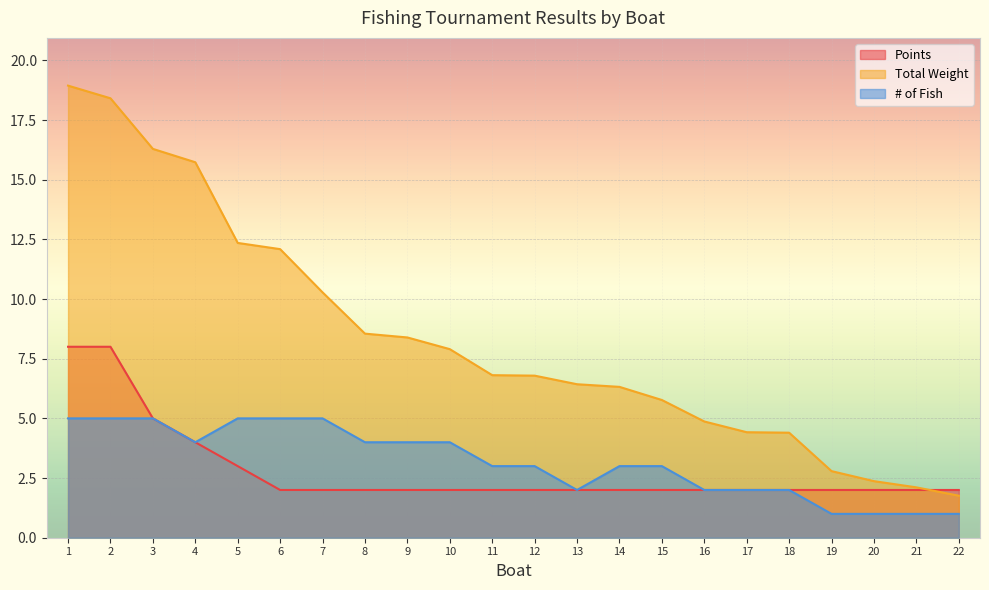

The Points series shows 1.0 at 3. True or false?

False